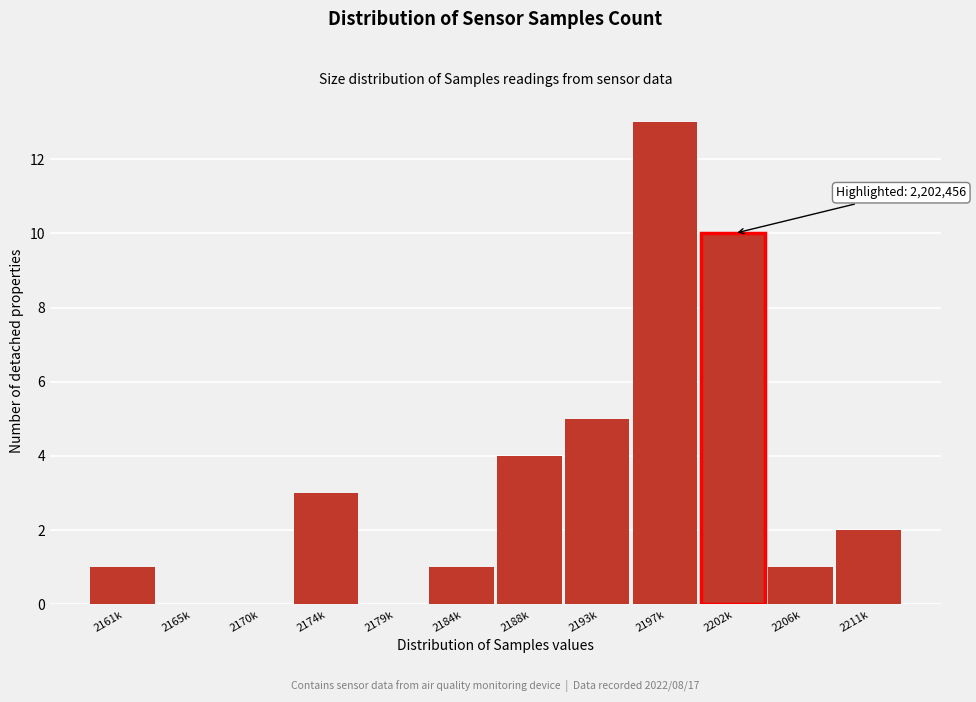

Reading left to right, what are all the values shown in this chart?

2161k=1	2165k=0	2170k=0	2174k=3	2179k=0	2184k=1	2188k=4	2193k=5	2197k=13	2202k=10	2206k=1	2211k=2